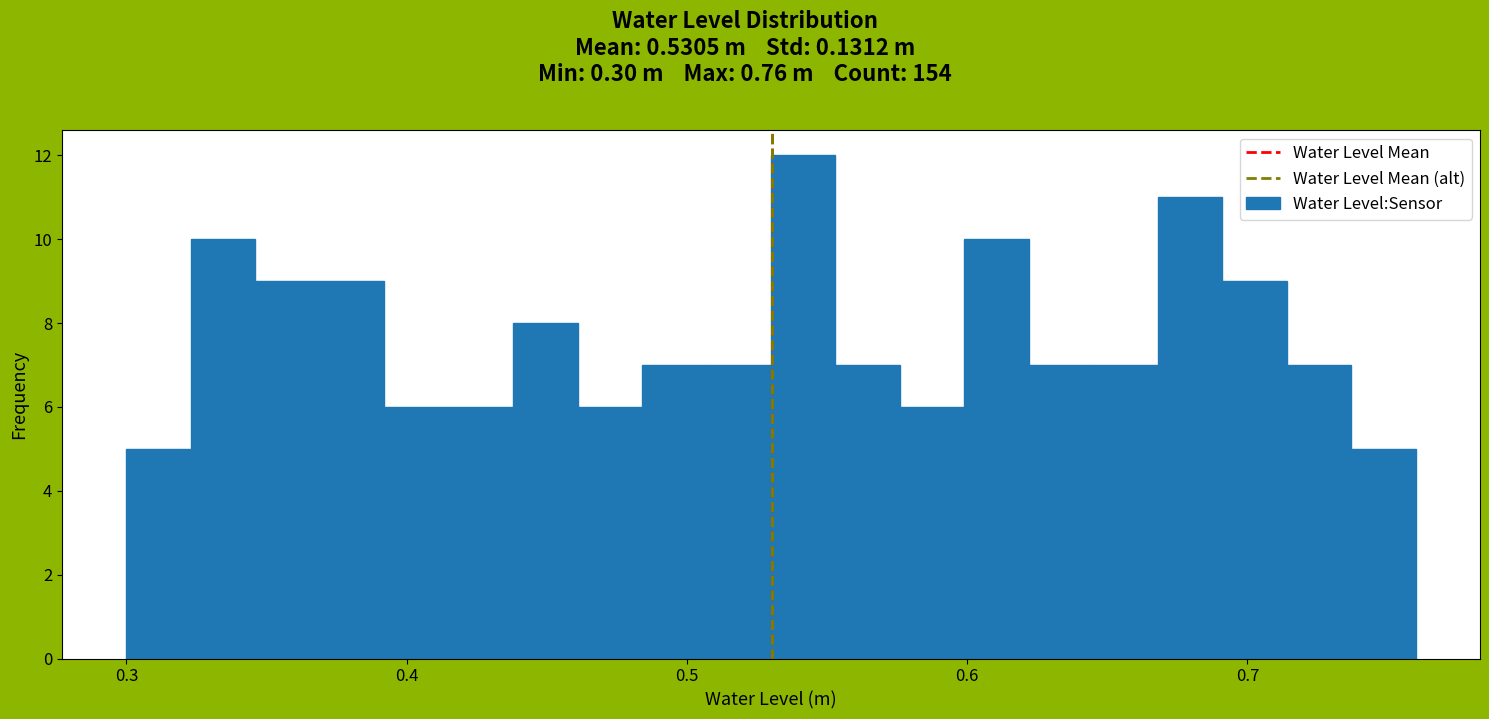

Around what value on the x-axis is the tallest bar? Give the approximate position of its centre, as read against the axis.

0.54